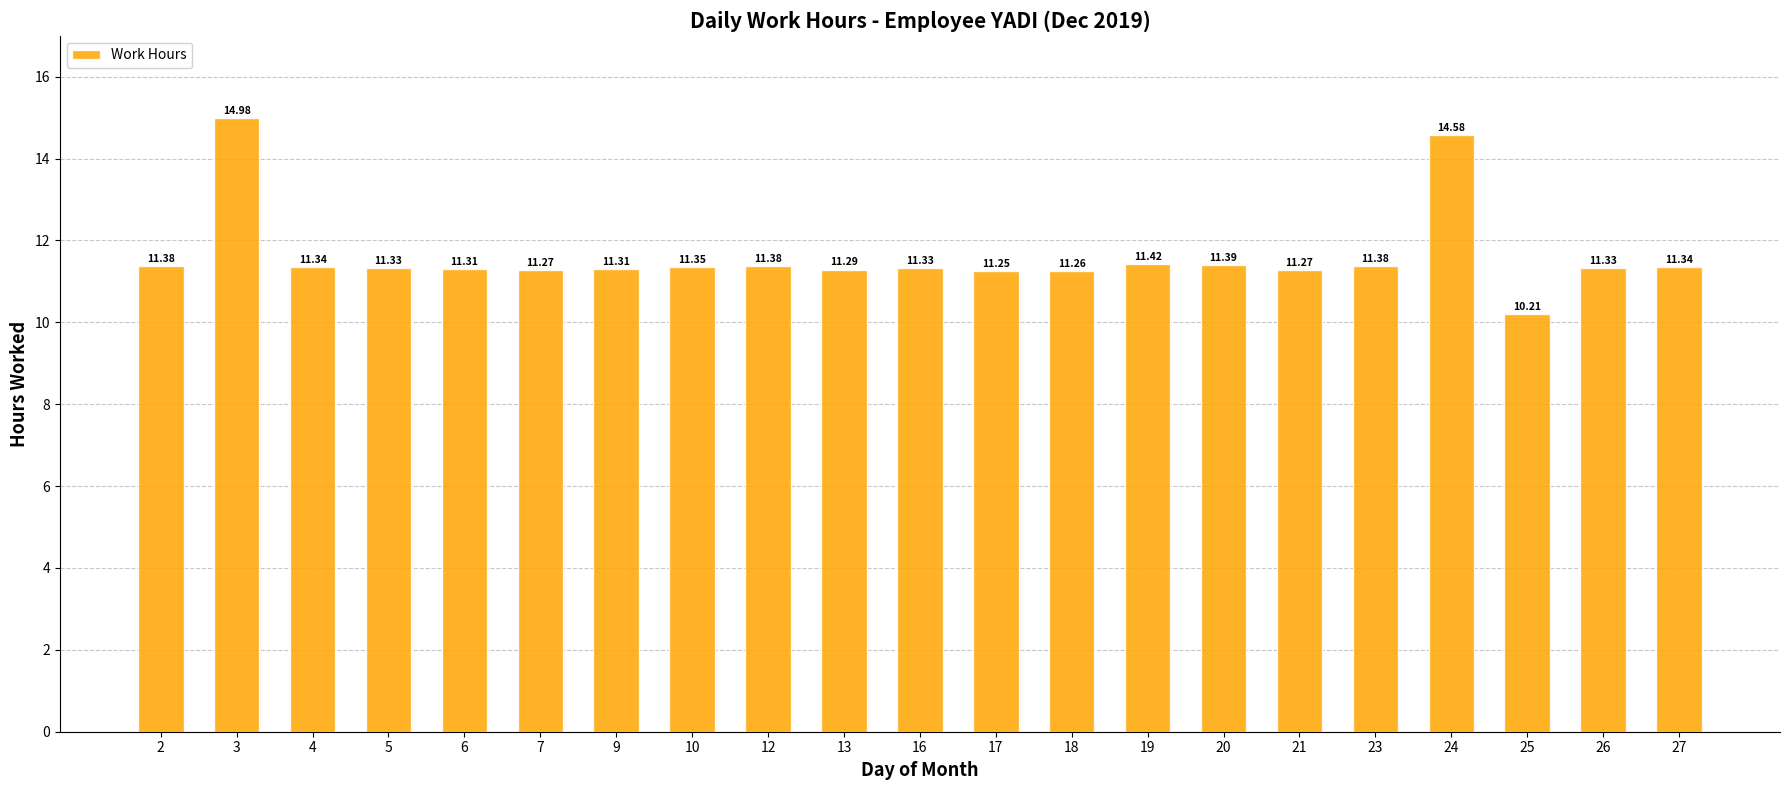

Where does the data first go above 11?

2